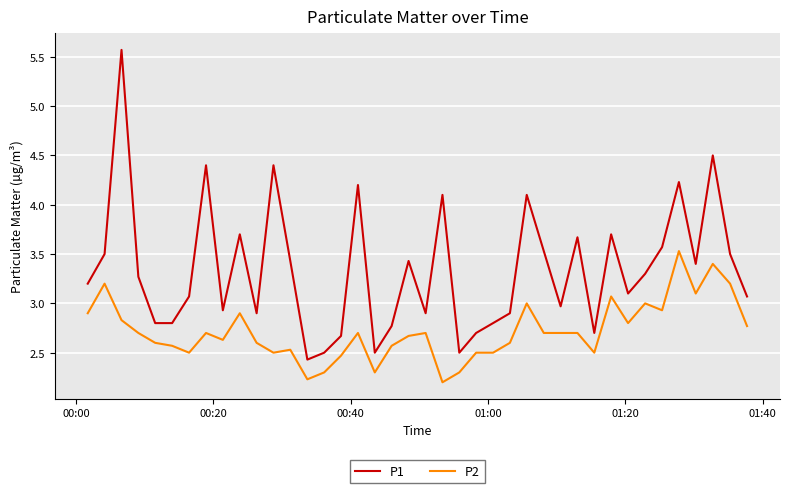

What is the difference between the maximum and minimum values in the P1 series?

3.1